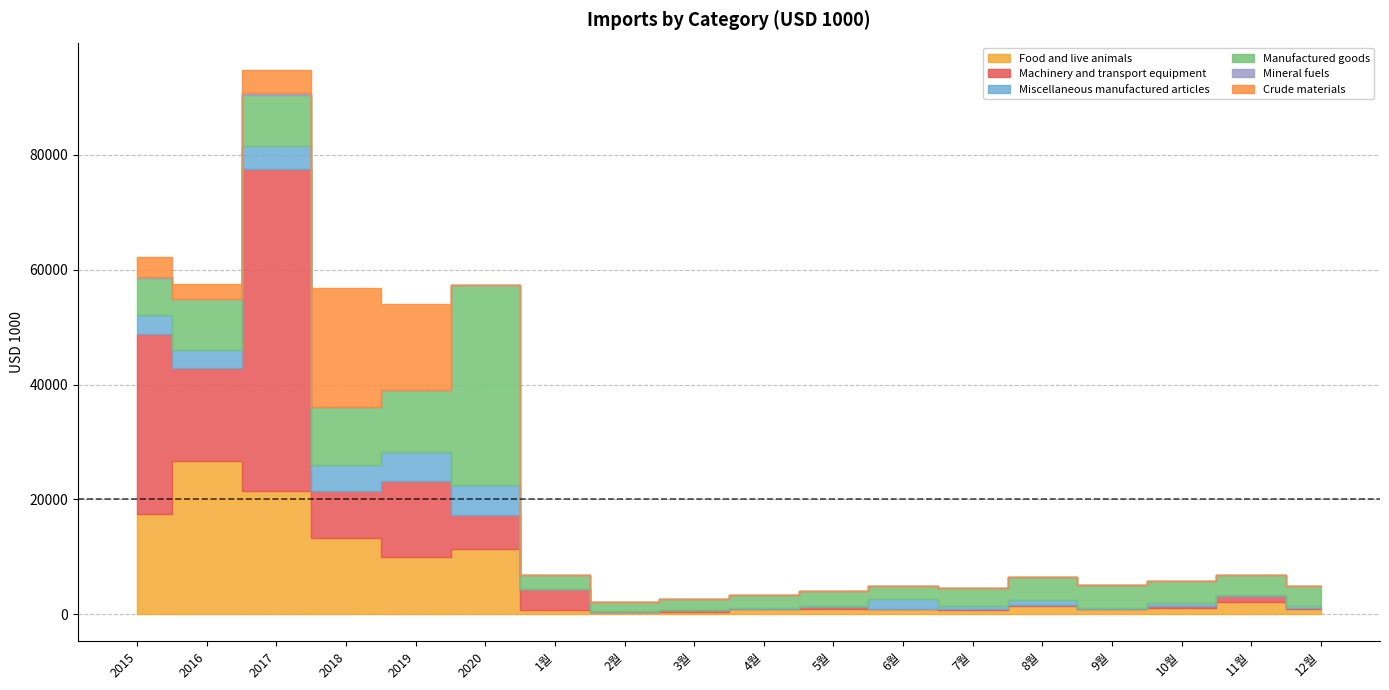

In Mineral fuels, how many points are higher than both neighbors (excluding endpoints)?

4